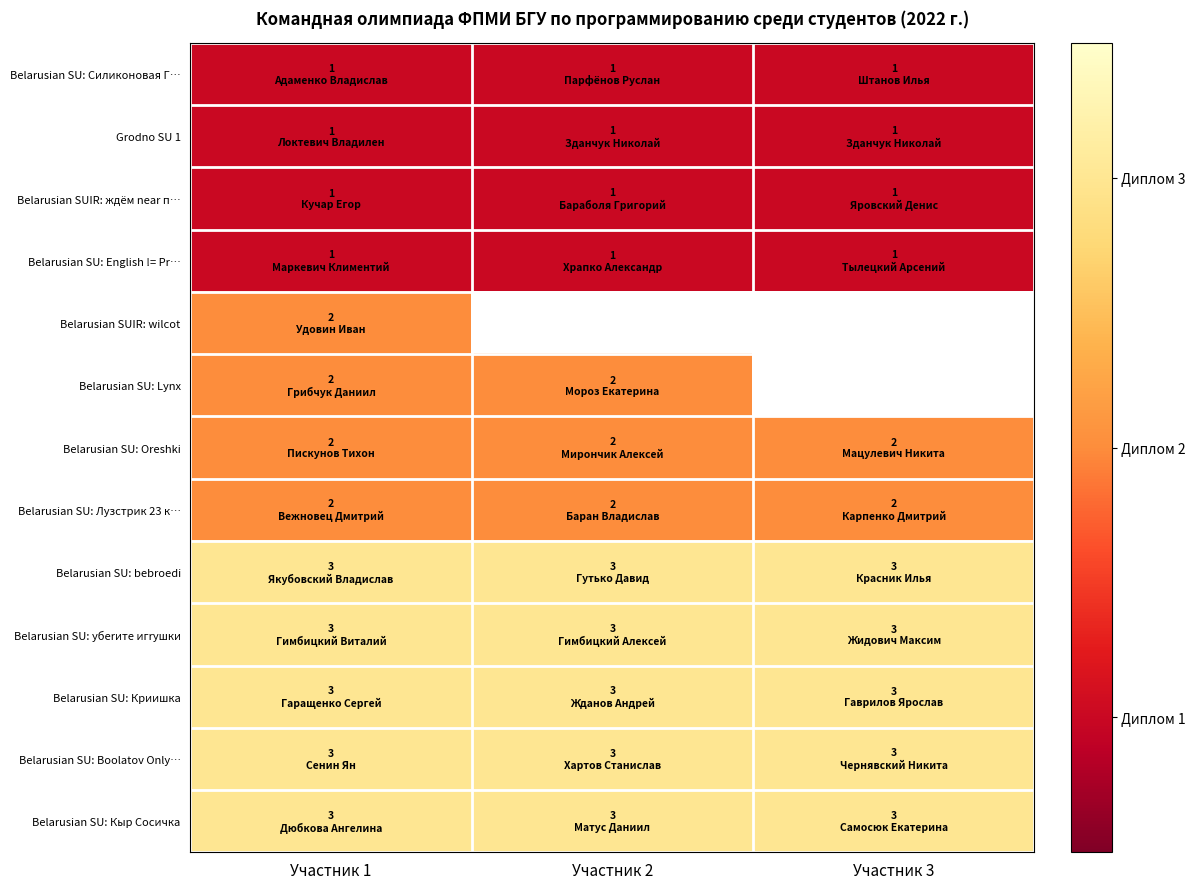

Which label corresponds to the smallest value in the chart?

Участник 1